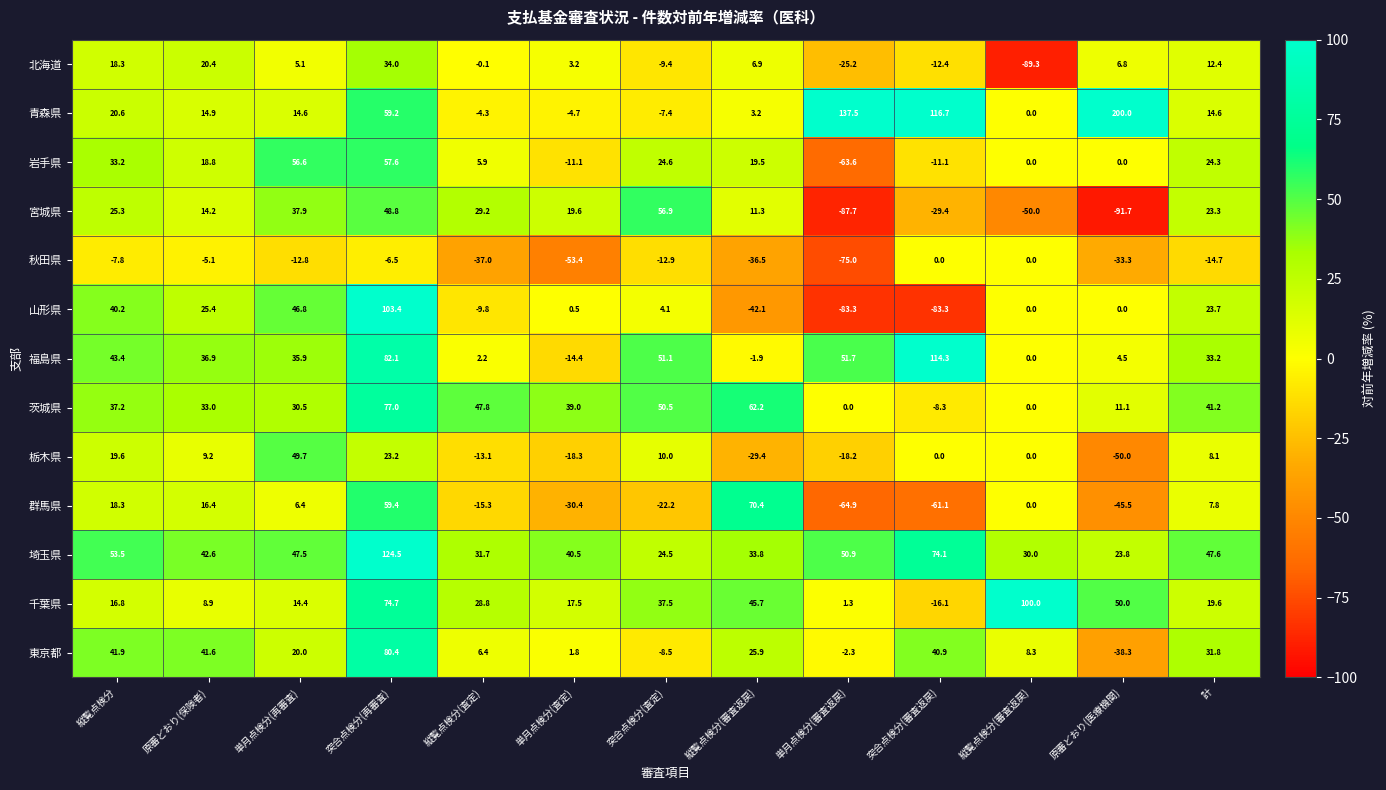

At 突合点検分(審査返戻), list the series in order from largest to smallest.

青森県, 福島県, 埼玉県, 東京都, 秋田県, 栃木県, 茨城県, 岩手県, 北海道, 千葉県, 宮城県, 群馬県, 山形県